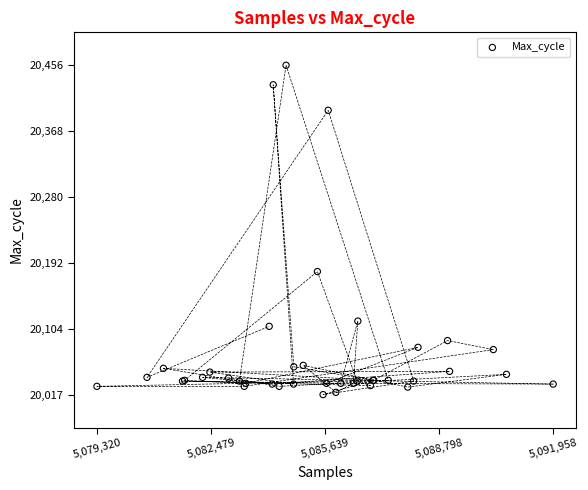

What Y value in the scatter plot is closest to 20236?

20181